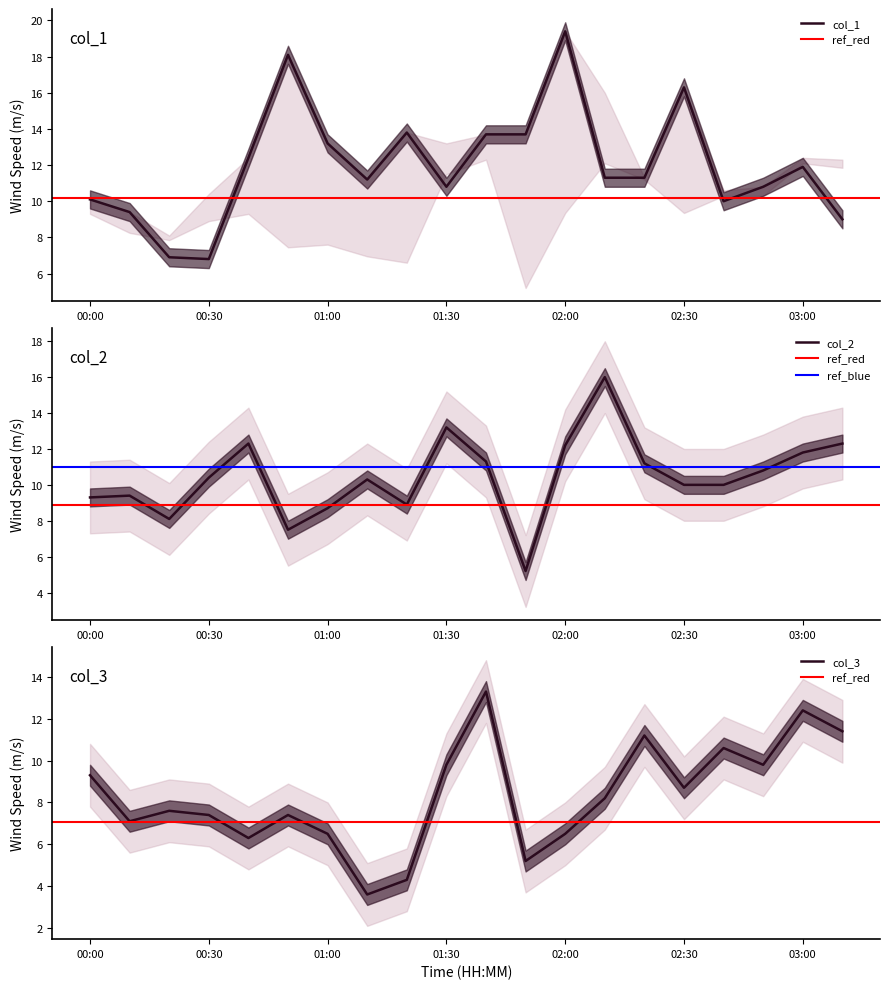

The col_2 series shows 10.0 at 02:40. True or false?

True